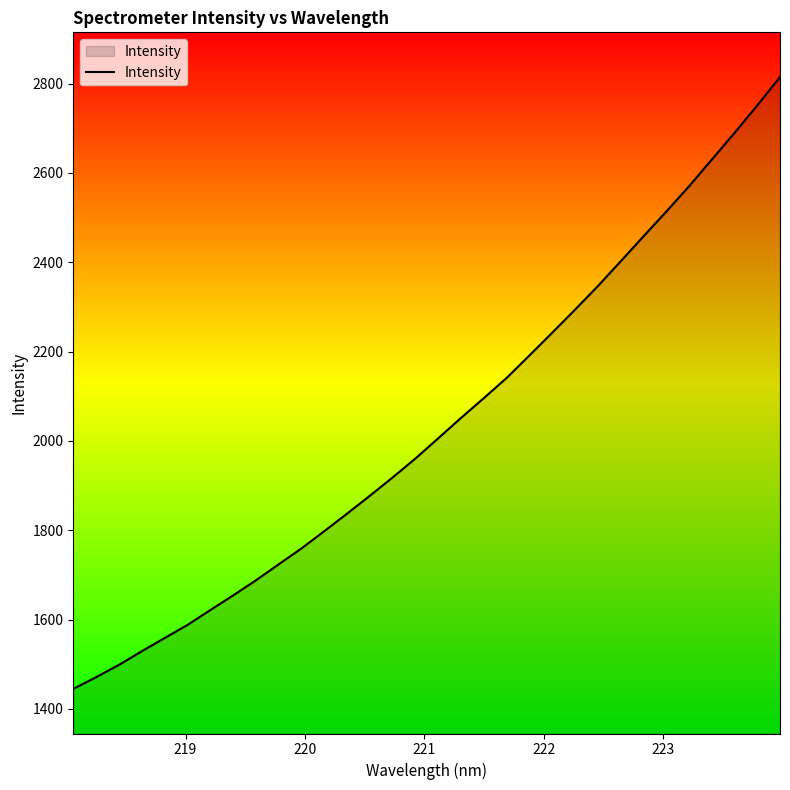

How many lines are shown in the chart?

1